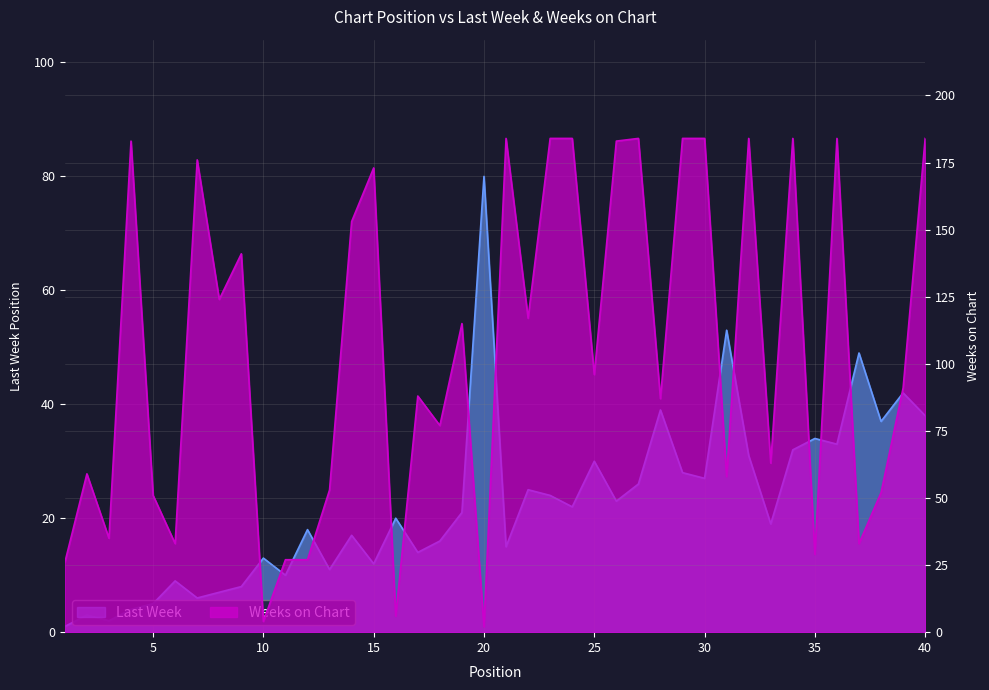

True or false: Last Week has more than 0 interior local peaks.

True